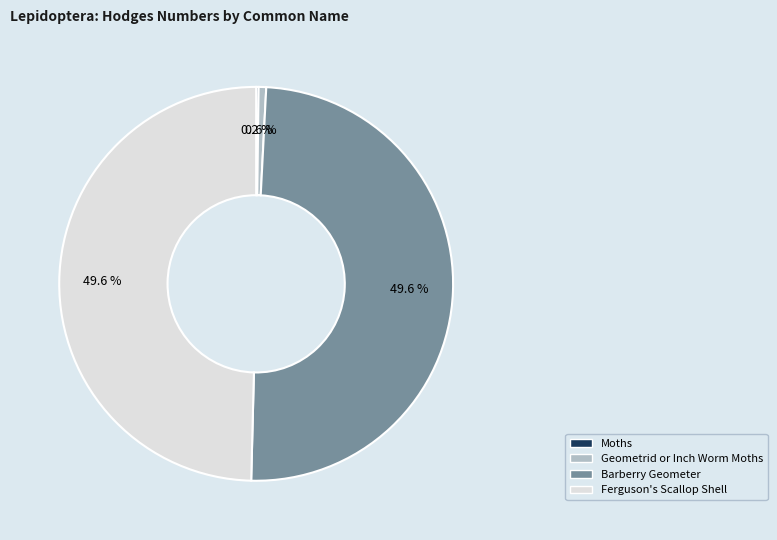

Does any single category account for the majority?

No